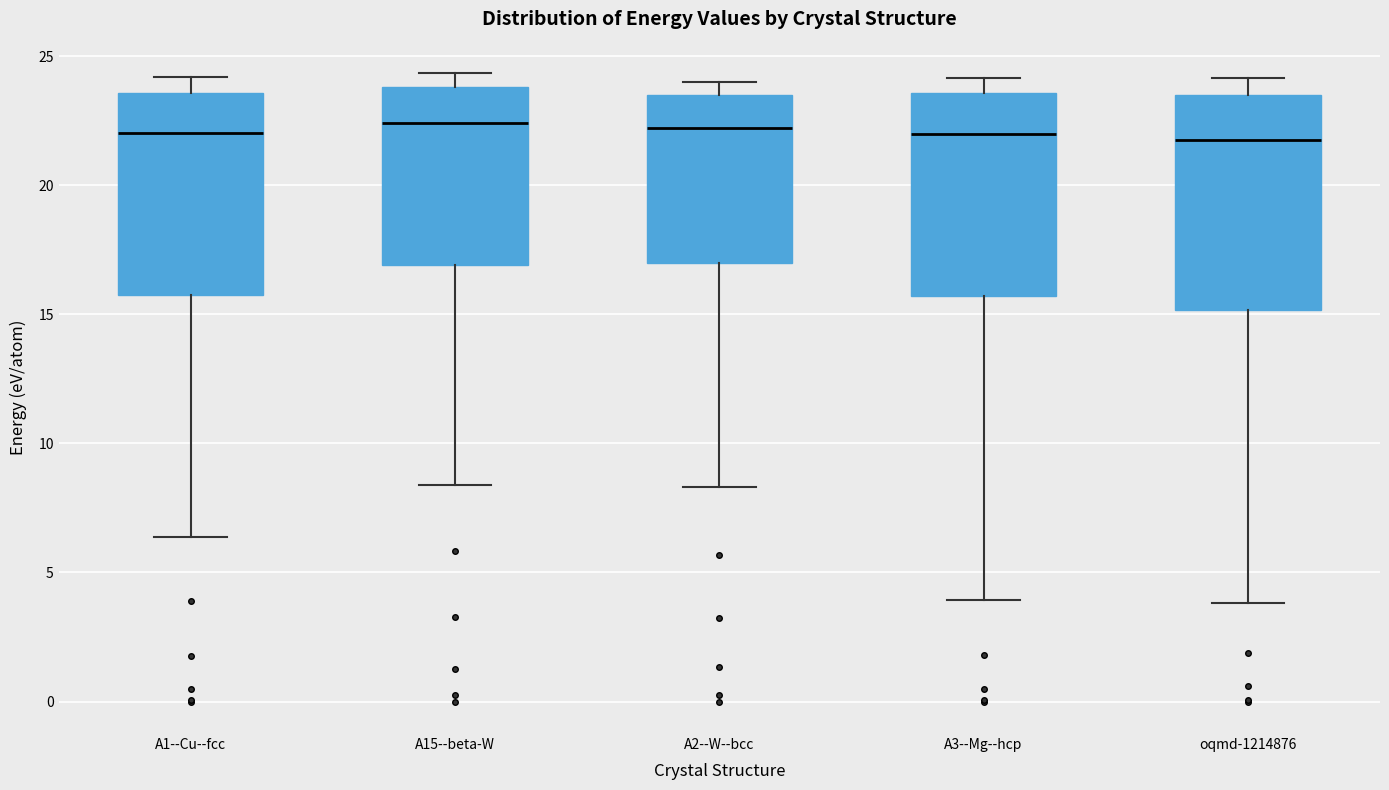

Reading left to right, transcribe this box plot: for each box, give where its median line is, the range the box spans, and where its two whiskers end, as read against the y-axis. The values are not printed on the chart, so give them approximately, as read against the axis.

A1--Cu--fcc: median 22.0, box 15.5 to 23.5, whiskers 6.5 to 24.0
A15--beta-W: median 22.5, box 17.0 to 24.0, whiskers 8.5 to 24.5
A2--W--bcc: median 22.0, box 17.0 to 23.5, whiskers 8.5 to 24.0
A3--Mg--hcp: median 22.0, box 15.5 to 23.5, whiskers 4.0 to 24.0
oqmd-1214876: median 21.5, box 15.0 to 23.5, whiskers 4.0 to 24.0